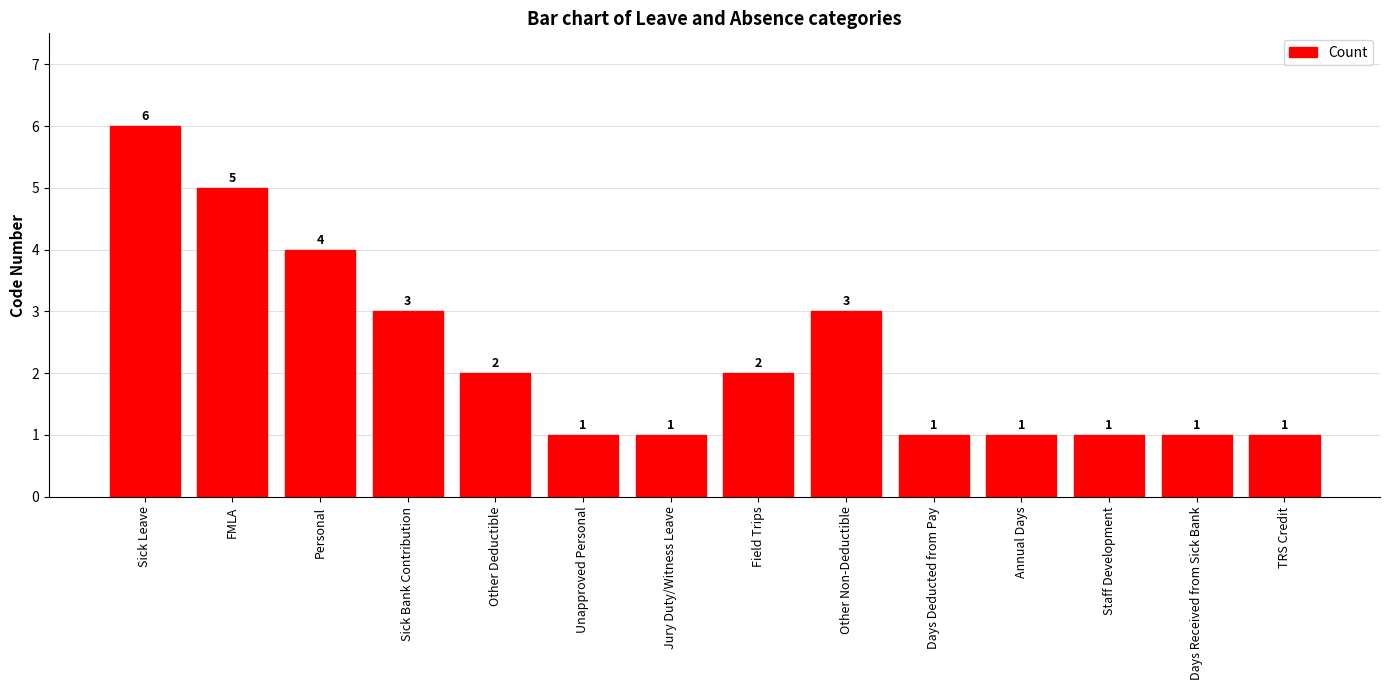

At which category does the chart reach its peak across all series?

Sick Leave